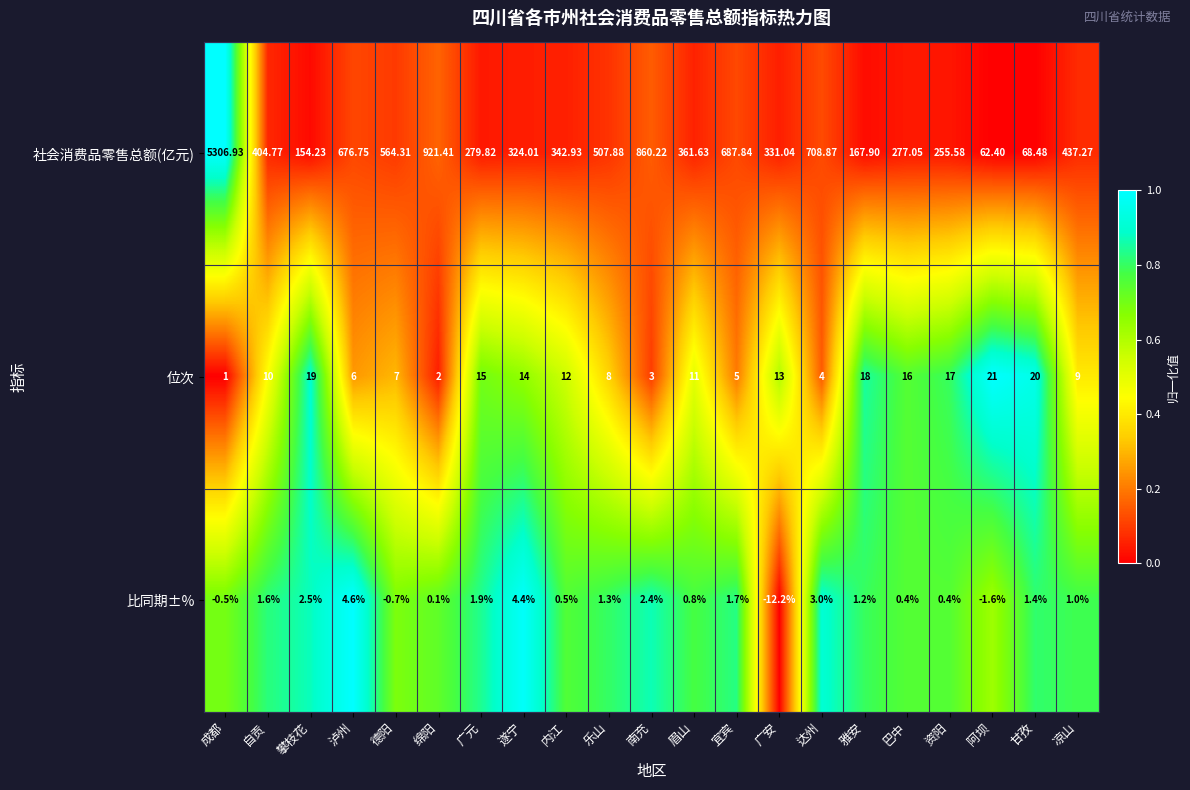

Rank the series by their maximum value, from lowest to highest.

比同期±%, 位次, 社会消费品零售总额(亿元)